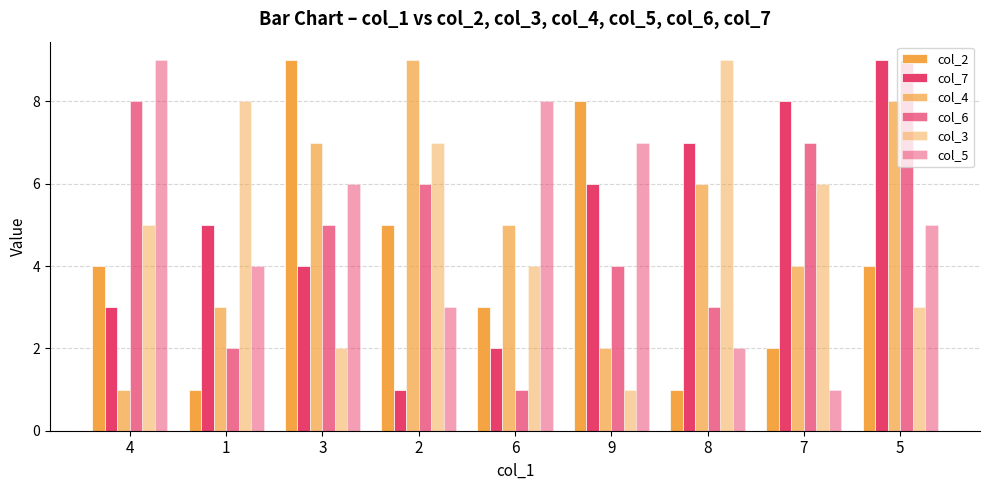

What is the spread (max minus min) of values at 4?

8